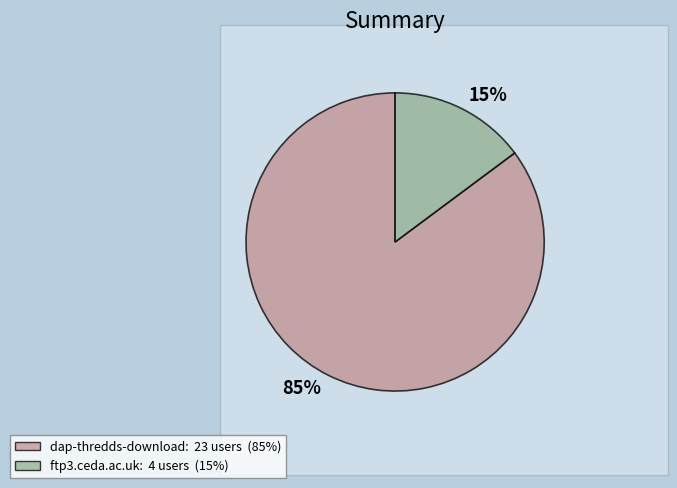

To the nearest percent, what is the average slice percentage?

50%